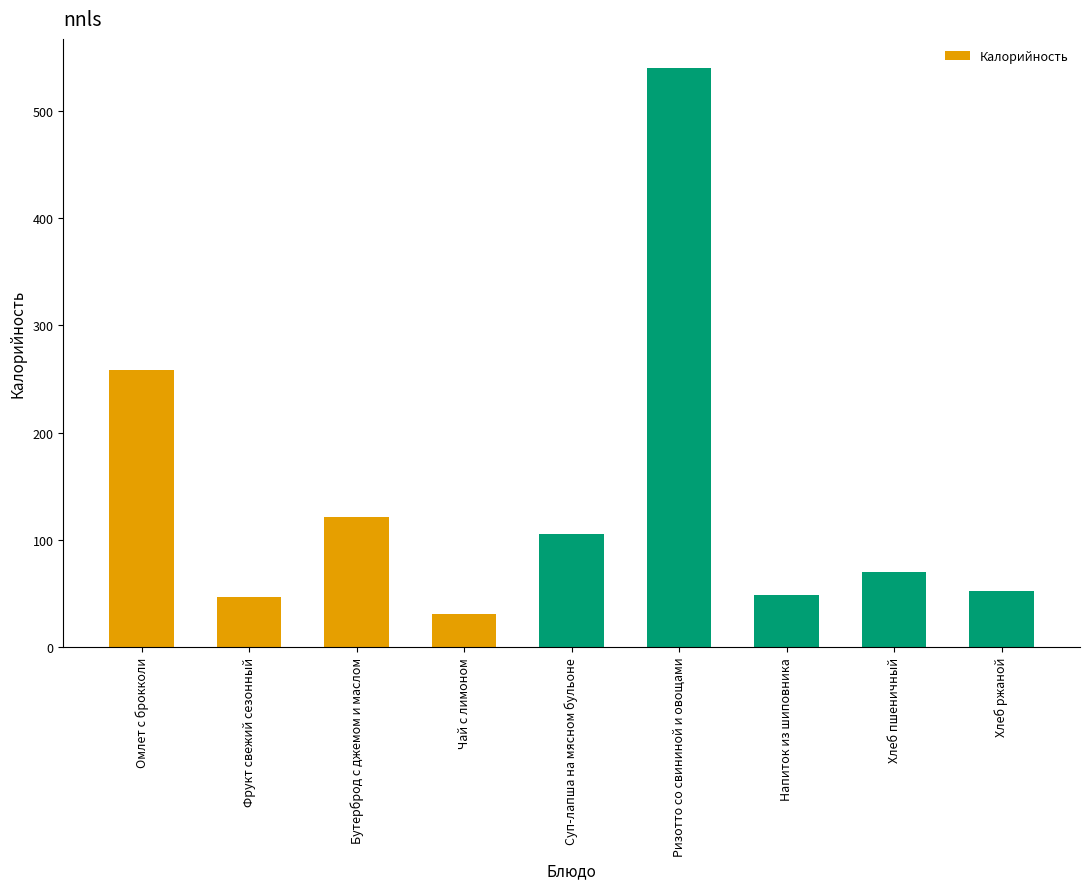

Between Чай с лимоном and Бутерброд с джемом и маслом, which is larger?

Бутерброд с джемом и маслом